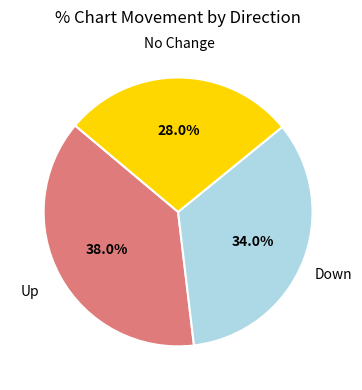

Does any single category account for the majority?

No